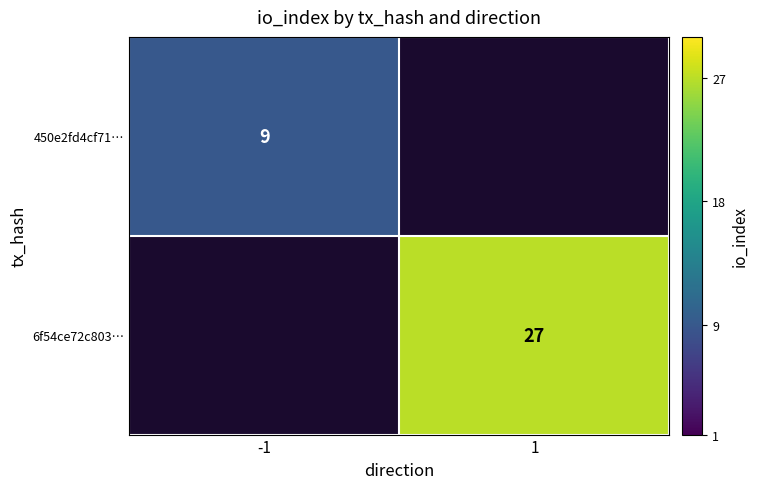

The value of 450e2fd4cf71… at -1 is 9. True or false?

True